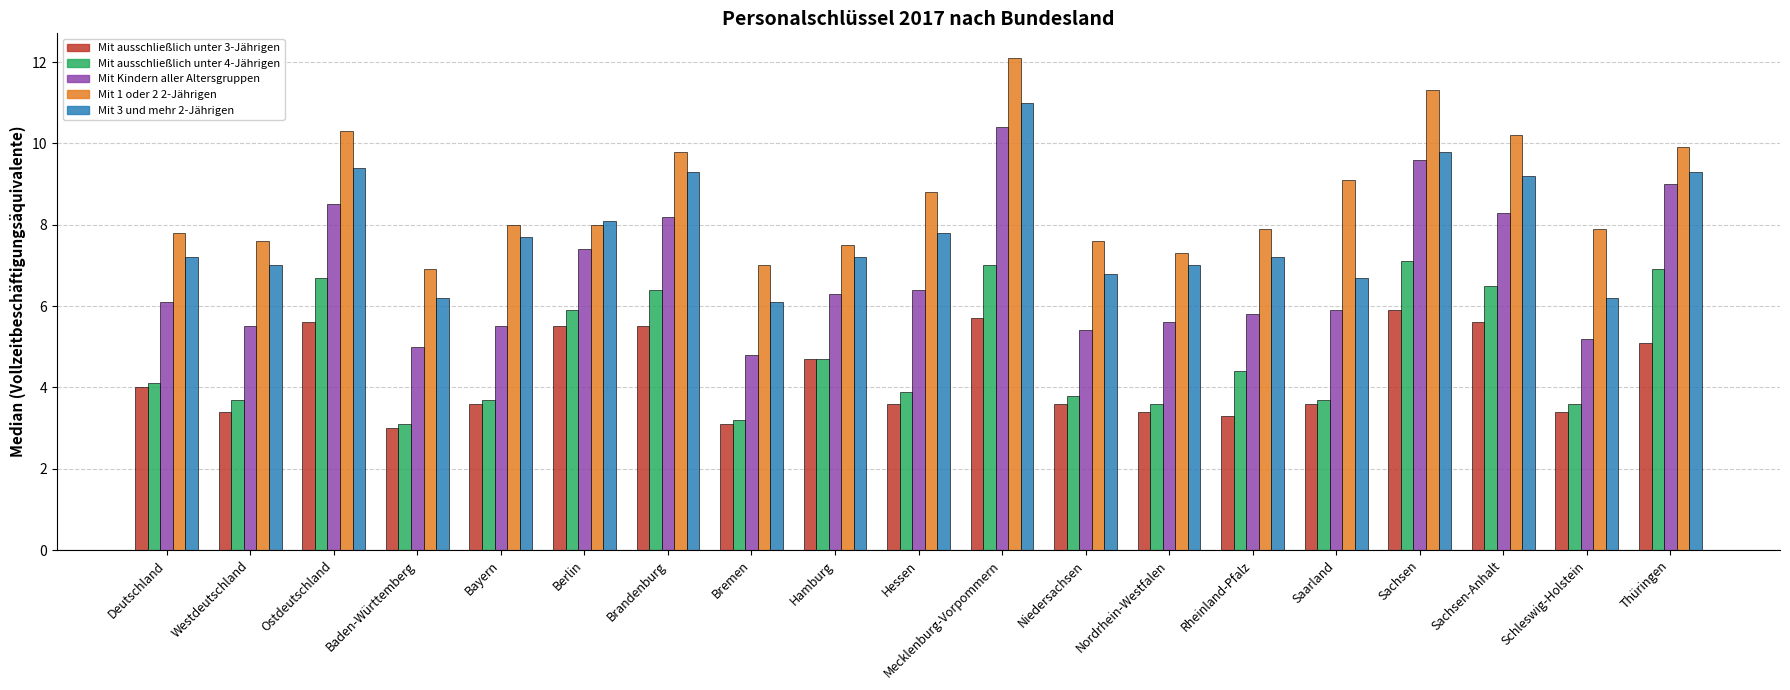

Is it true that Mit ausschließlich unter 4-Jährigen equals 8.6 at Berlin?

False